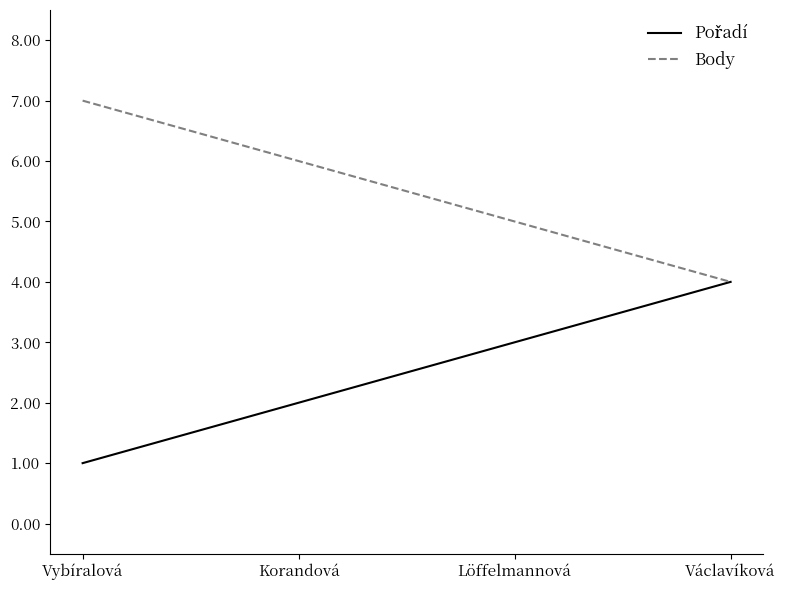

What position from the right is Korandová?

3